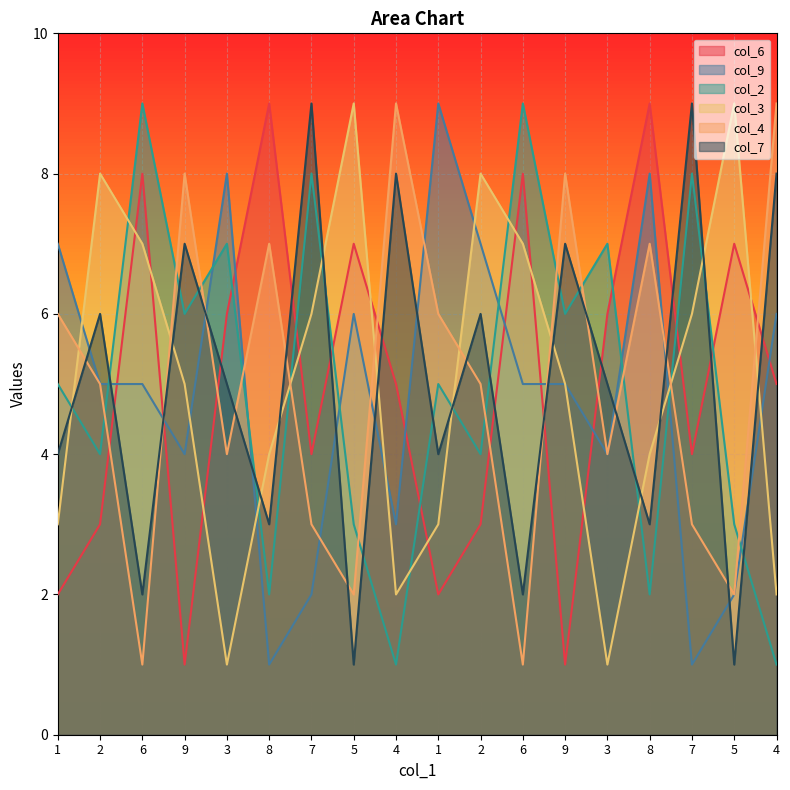

How many lines are shown in the chart?

6